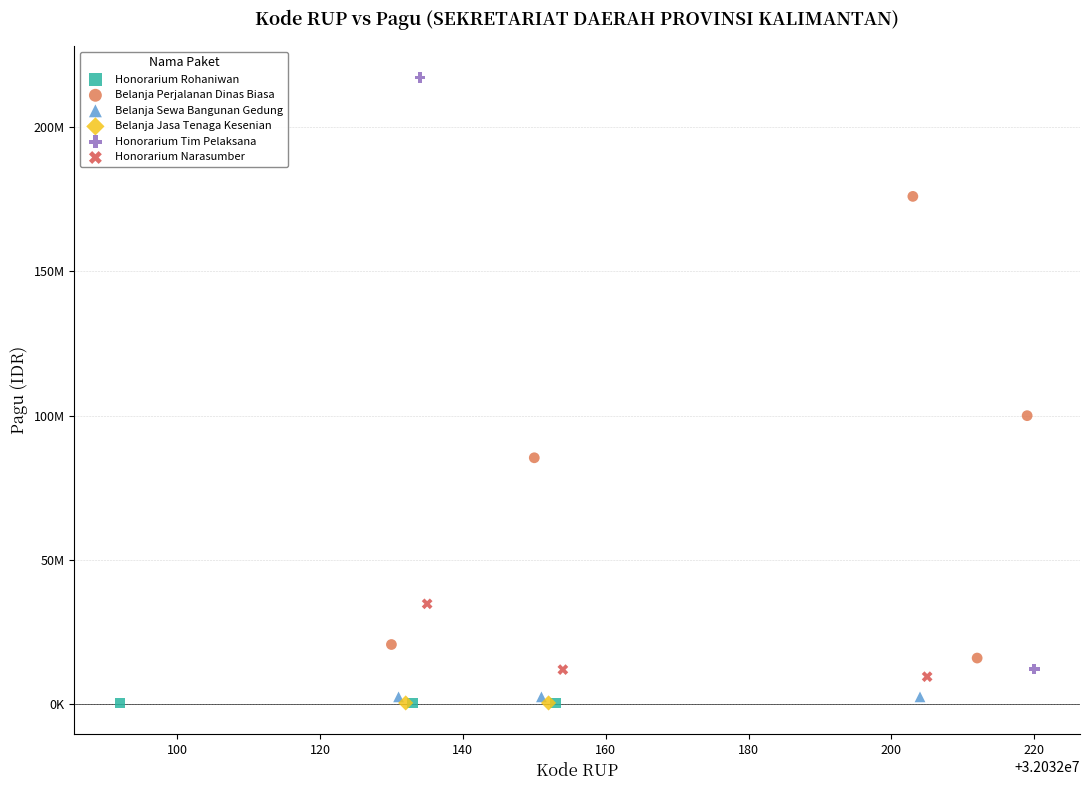

What are all the series names shown in the legend?

Honorarium Rohaniwan, Belanja Perjalanan Dinas Biasa, Belanja Sewa Bangunan Gedung, Belanja Jasa Tenaga Kesenian, Honorarium Tim Pelaksana, Honorarium Narasumber